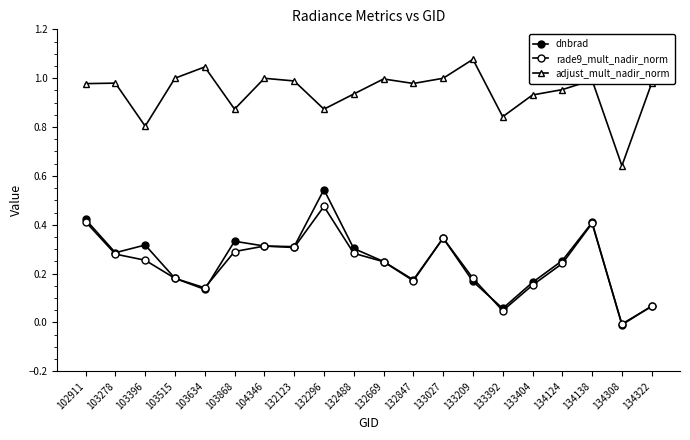

How many lines are shown in the chart?

3